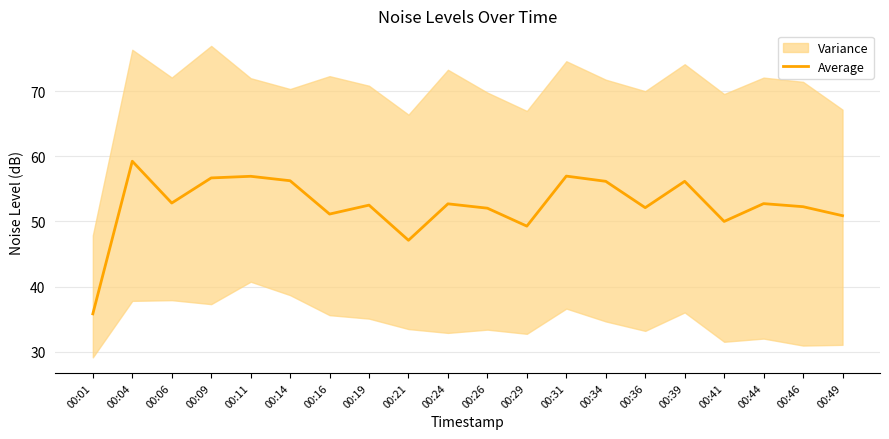

What is the value of the 16th point from the left?

56.2